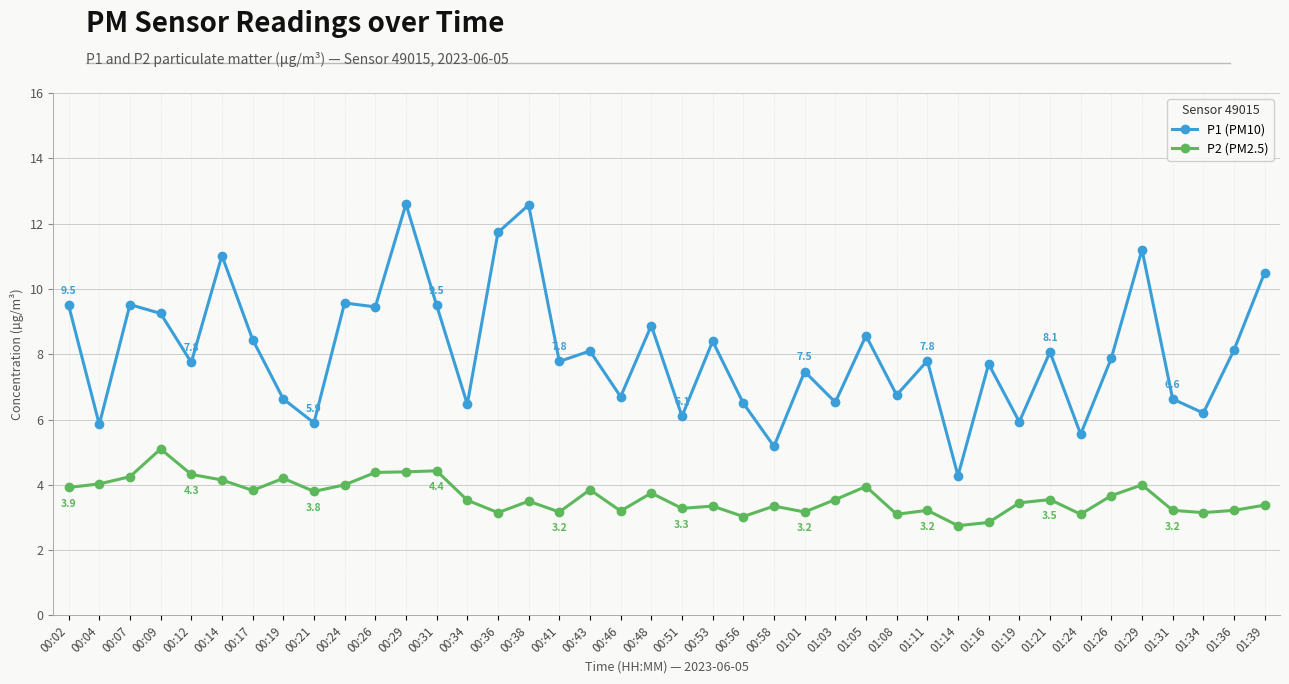

What is the difference between the highest and lowest values at 01:05?

4.6